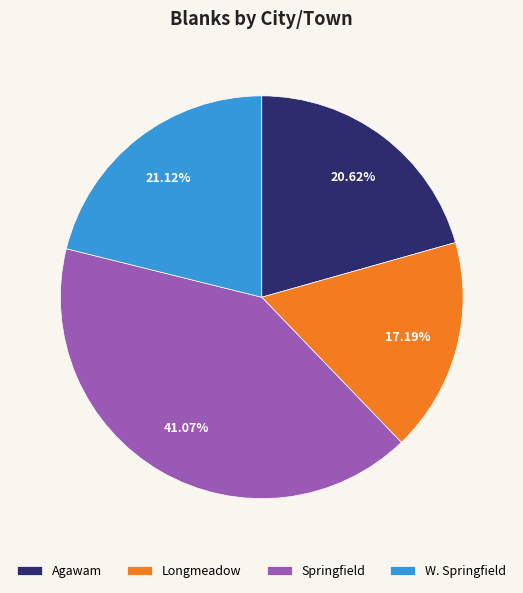

Rank the categories by value from highest to lowest.

Springfield, W. Springfield, Agawam, Longmeadow